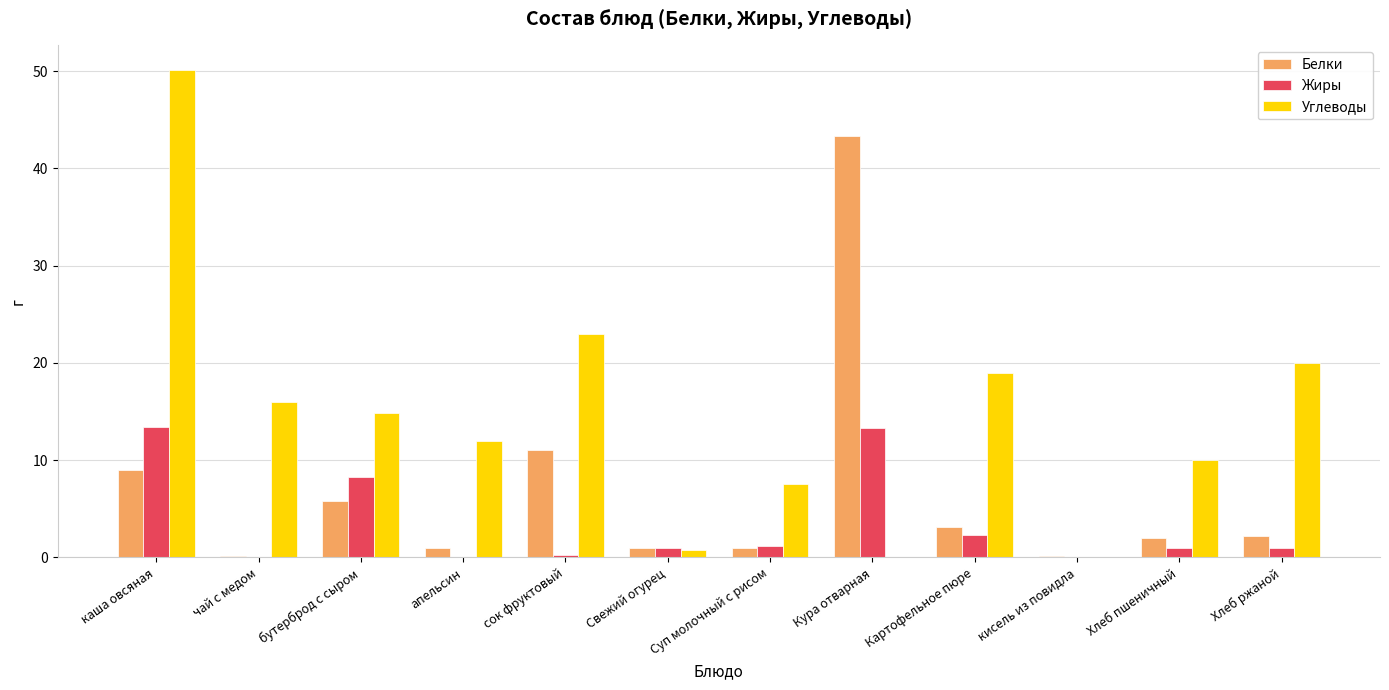

What is the difference between the Углеводы values at Кура отварная and бутерброд с сыром?

14.8